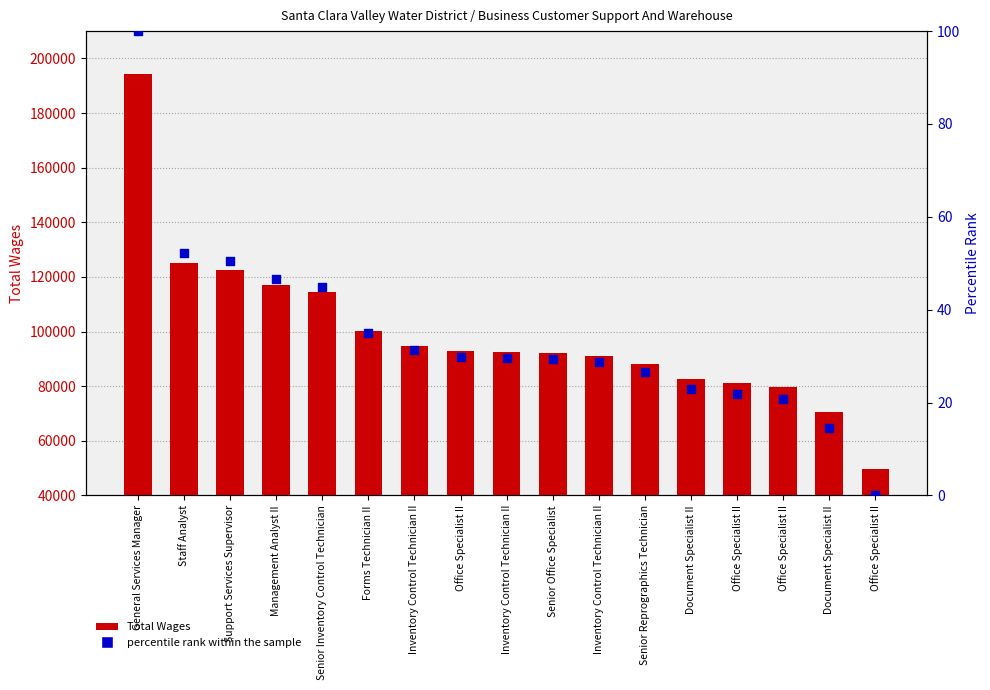

Which series has the largest total across all categories?

Total Wages